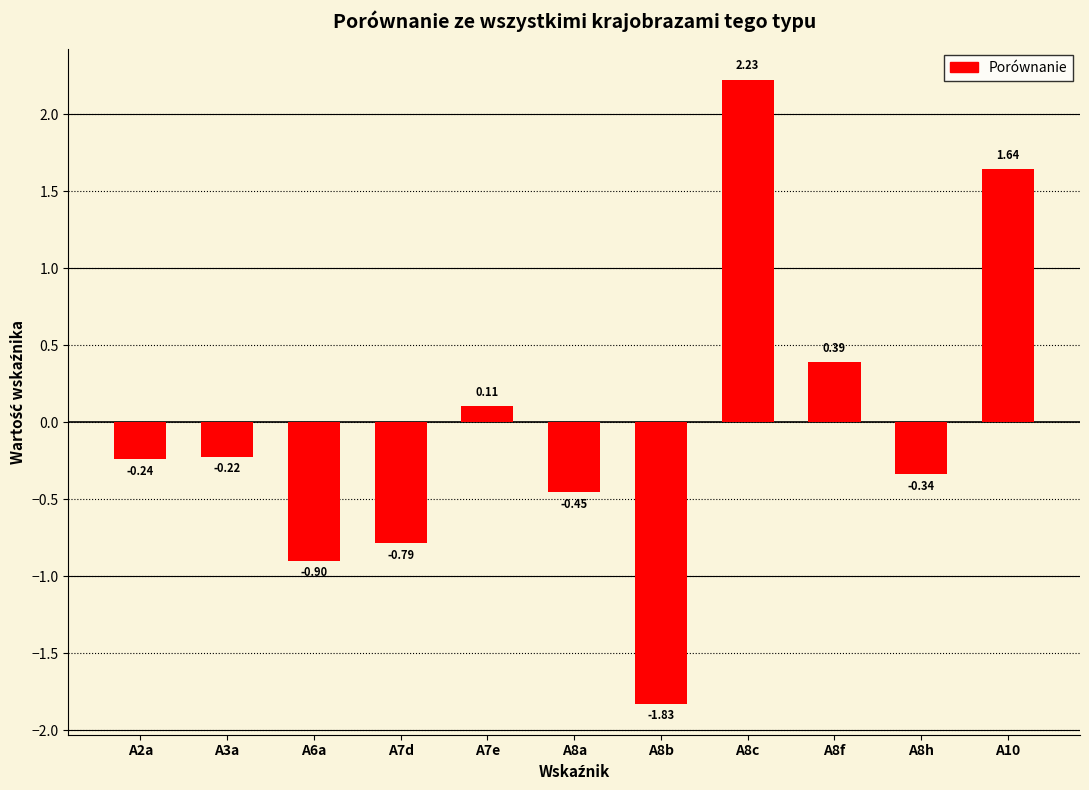

What is the change in value from A7d to A8f?

+1.2